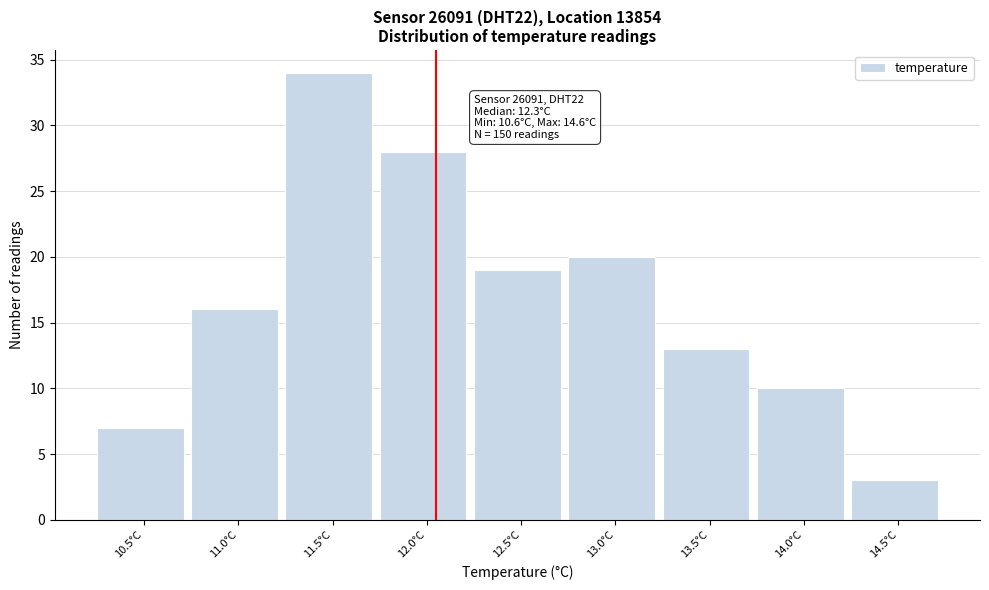

Reading left to right, transcribe all the data shown in this chart.

10.5°C=7	11.0°C=16	11.5°C=34	12.0°C=28	12.5°C=19	13.0°C=20	13.5°C=13	14.0°C=10	14.5°C=3